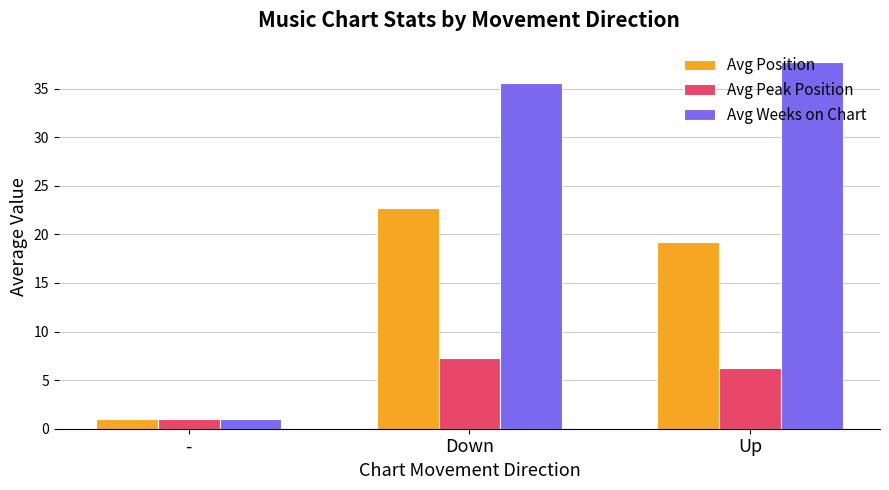

What is the sum of all Avg Weeks on Chart values?

74.3